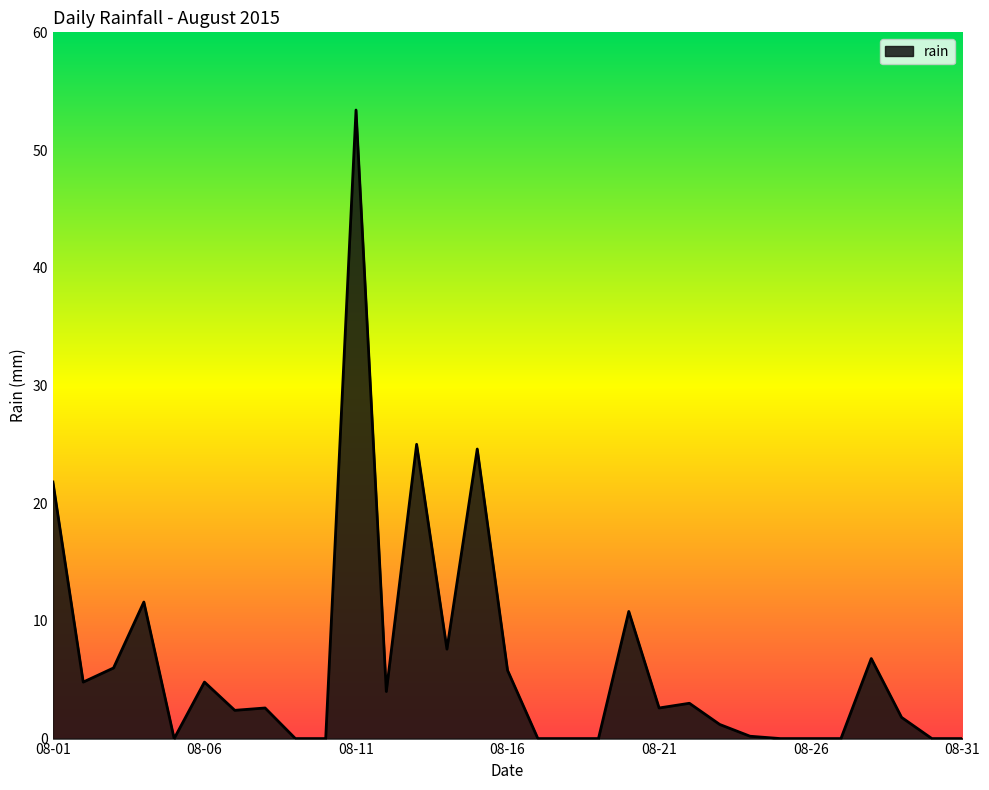

What is the difference between the maximum and minimum values?

53.4